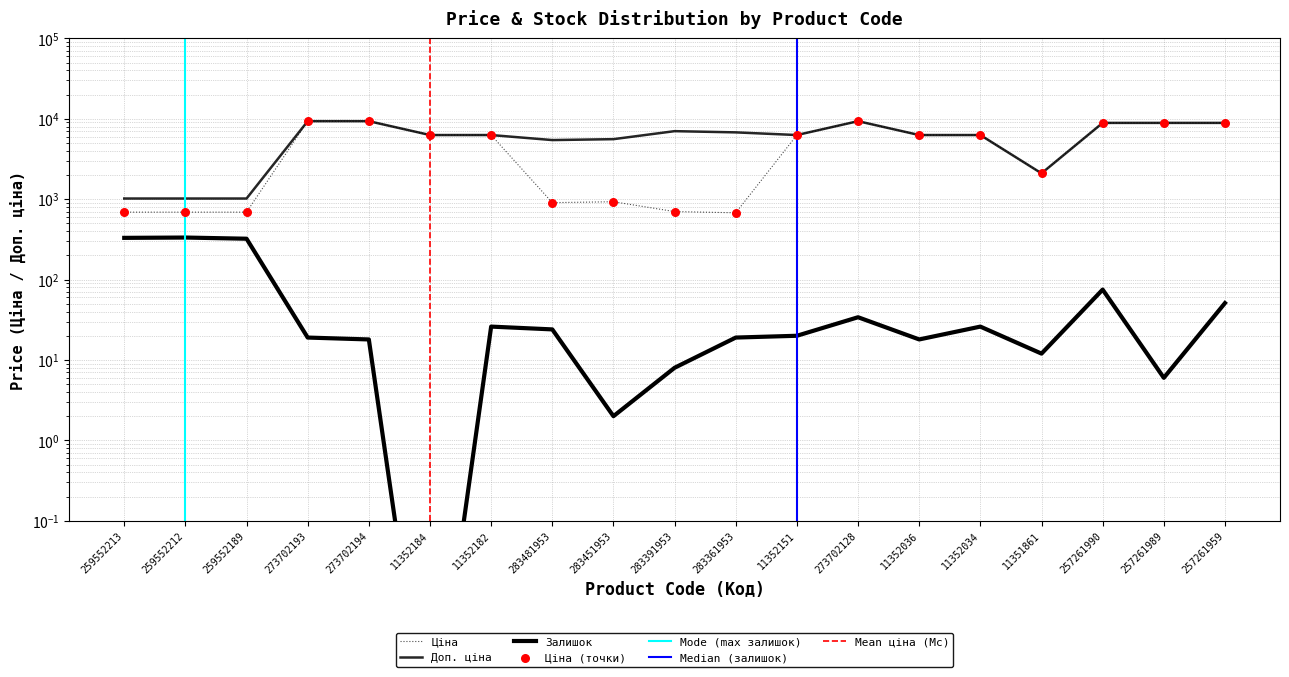

Which series reaches the maximum Y coordinate?

Ціна